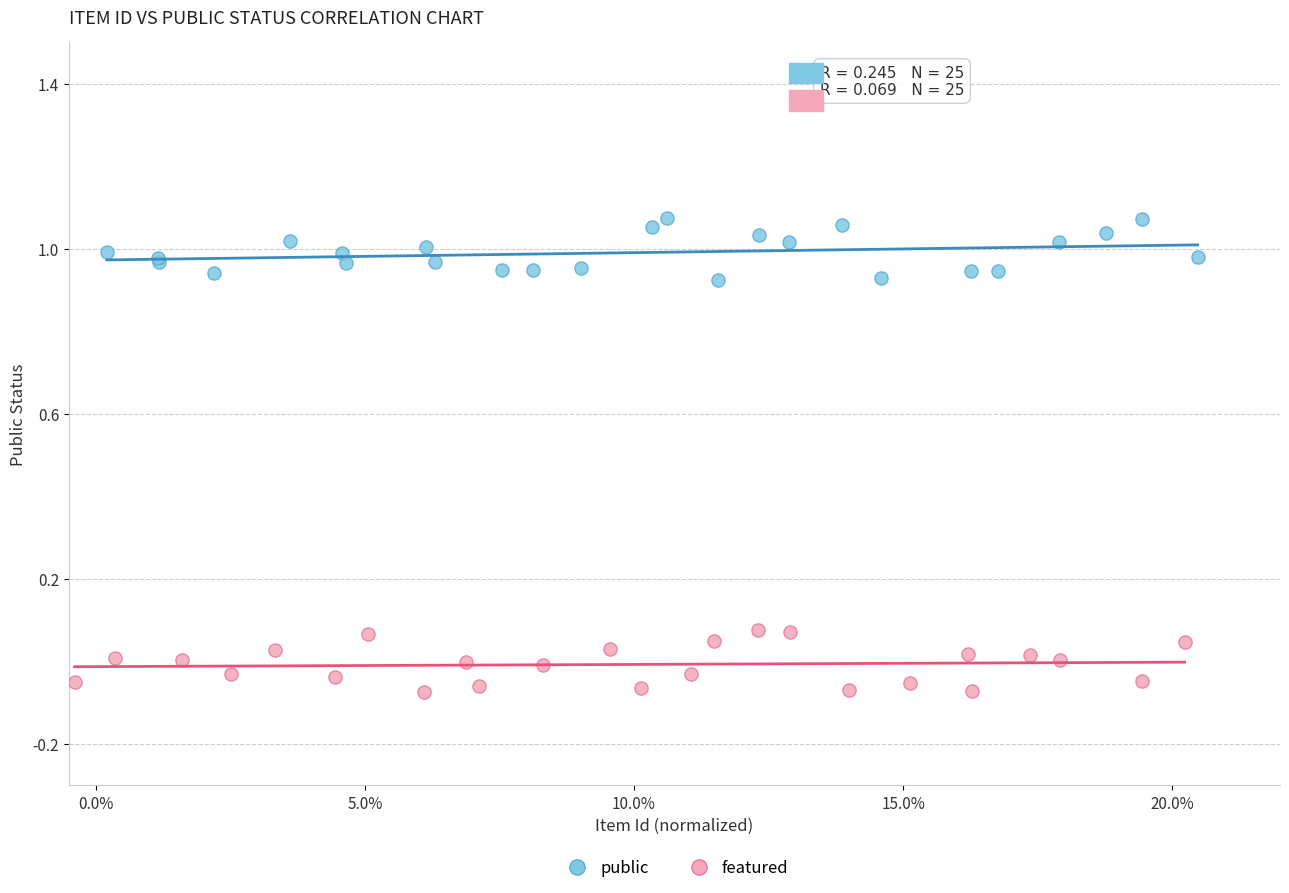

Which series contains the highest Y value?

public